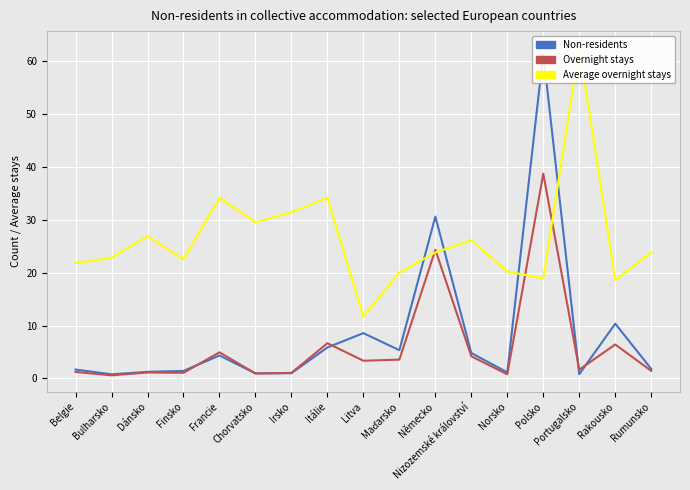

At which category does the chart reach its minimum across all series?

Bulharsko